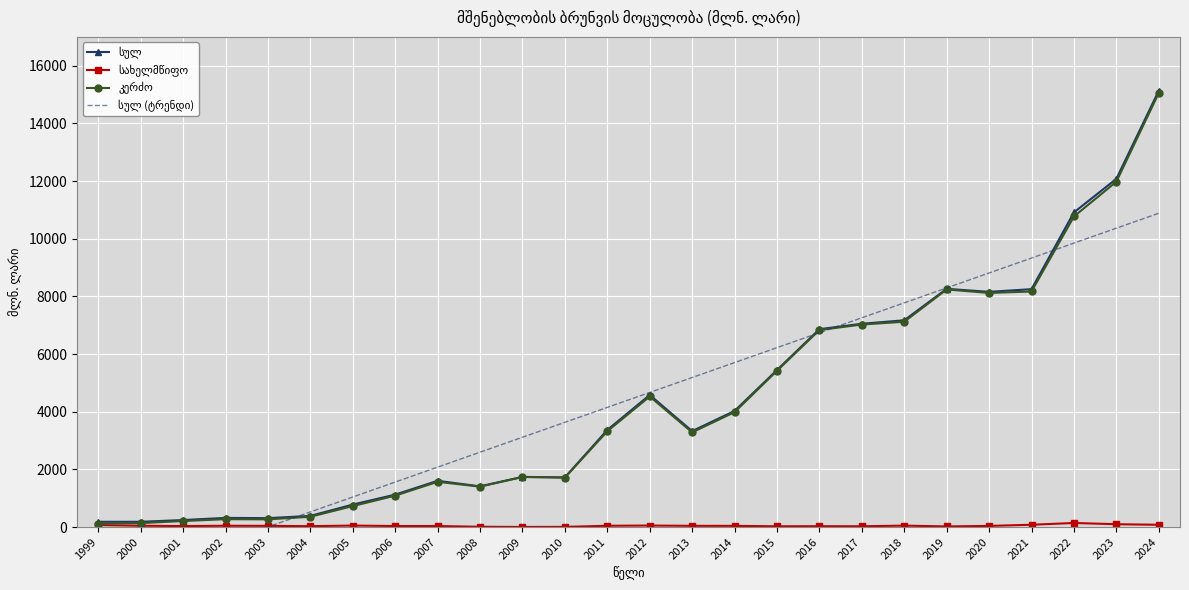

Which series has the widest spread of values?

სულ